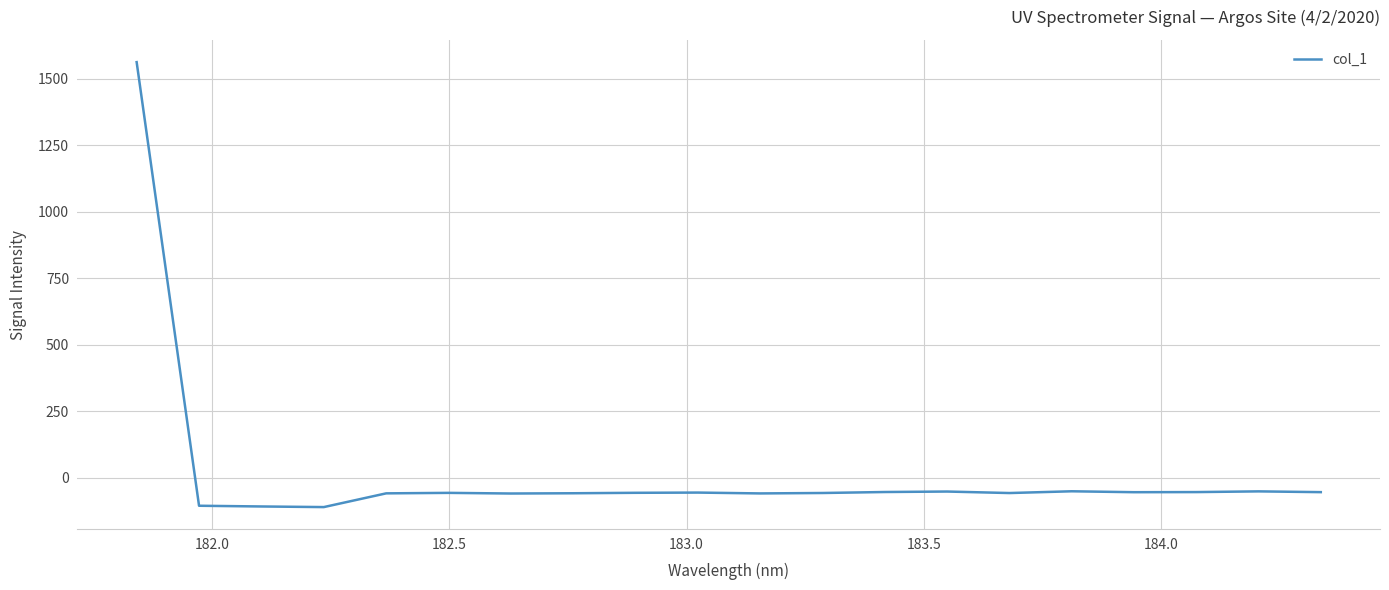

What is the minimum value shown in the chart?

-109.6